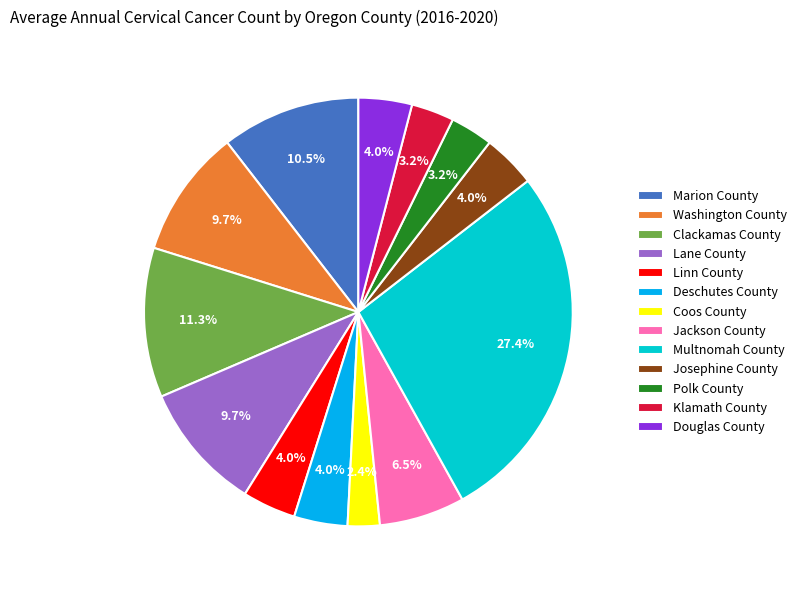

Count the number of slices in the pie.

13